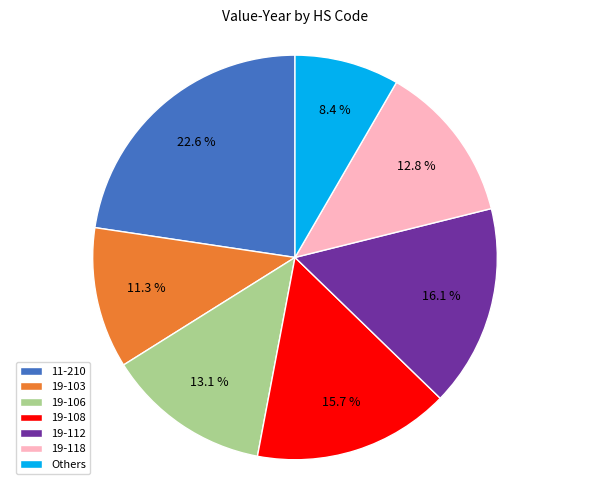

Is there a majority slice in this chart?

No